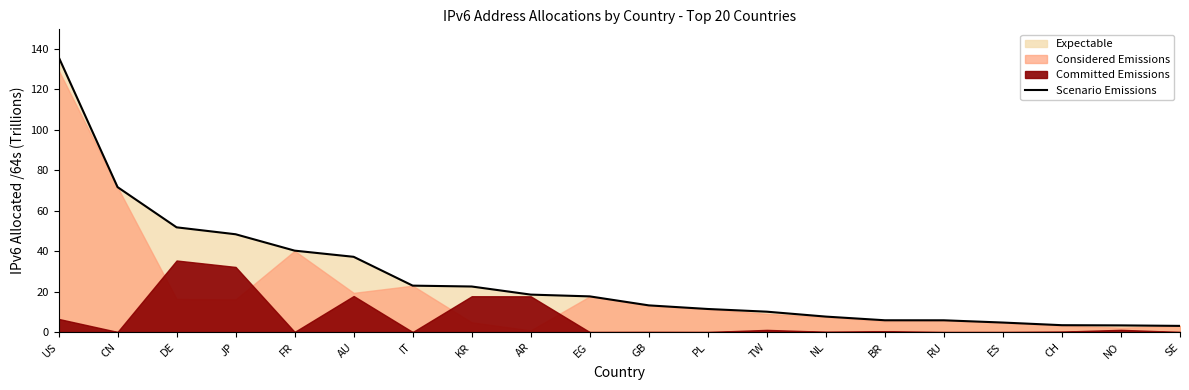

How many data points are above 17?

10